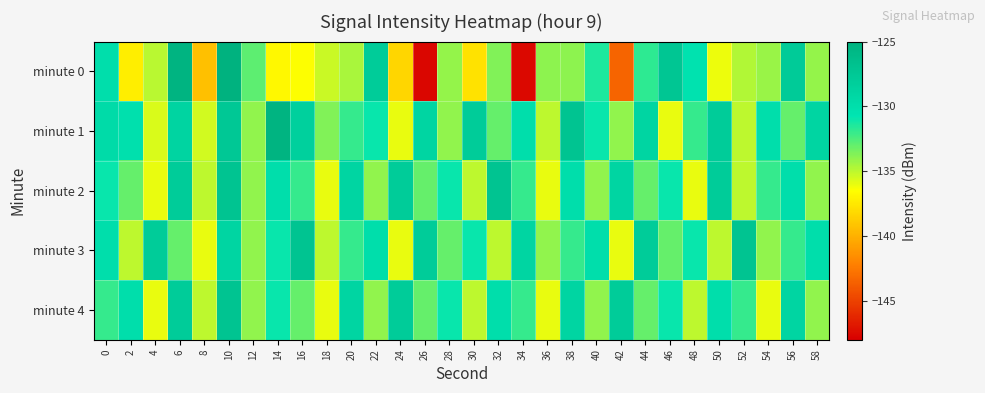

Count the number of categories in the chart.

30